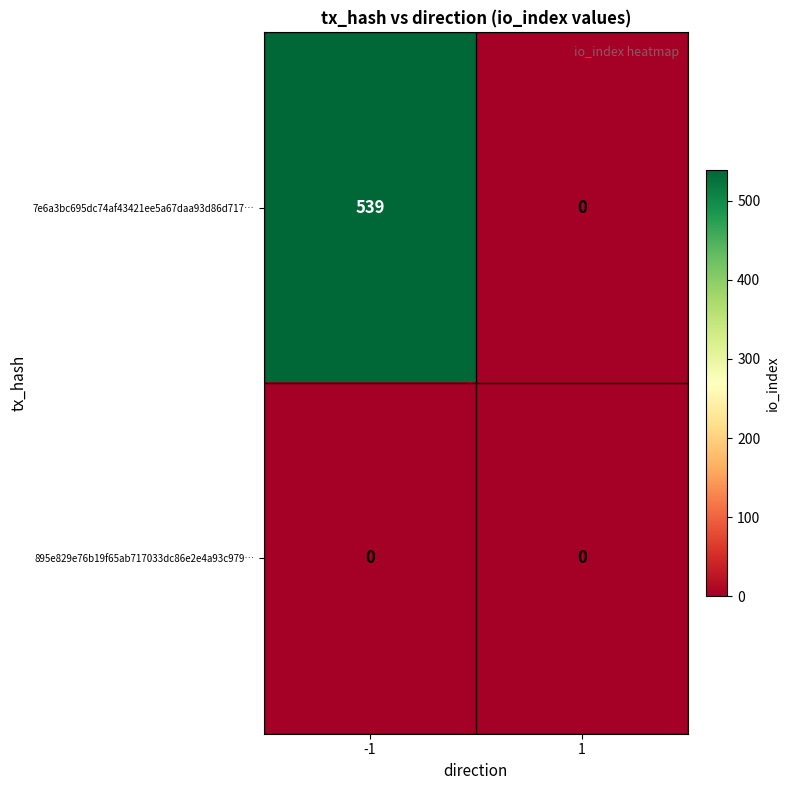

Which series changed the most between -1 and 1?

7e6a3bc695dc74af43421ee5a67daa93d86d717…